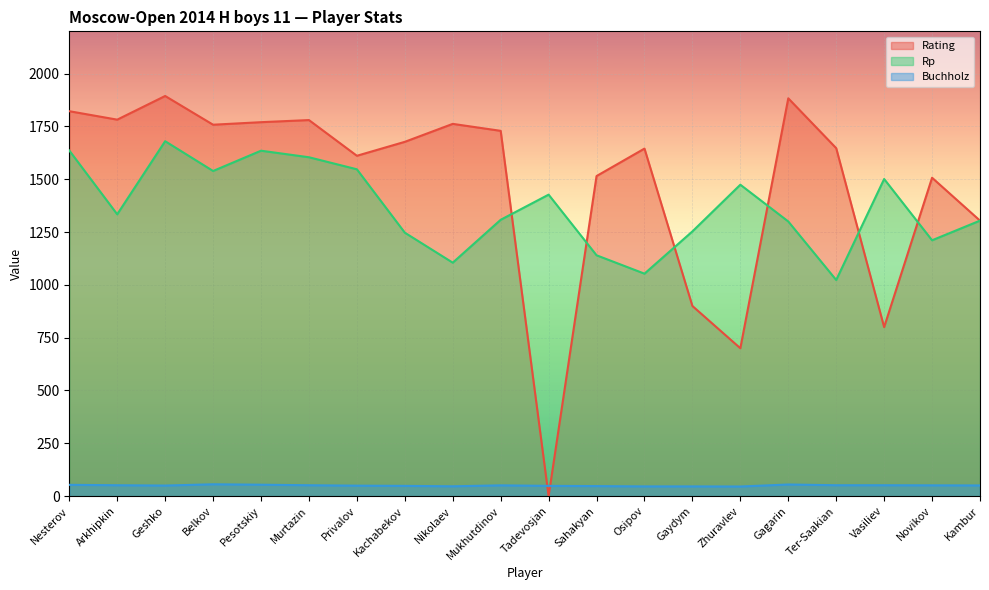

What are all the series names shown in the legend?

Rating, Rp, Buchholz